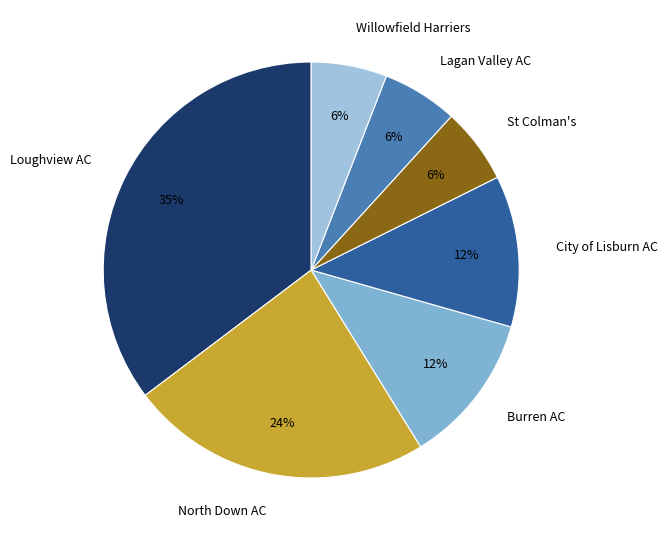

Which category has the biggest portion of the pie?

Loughview AC